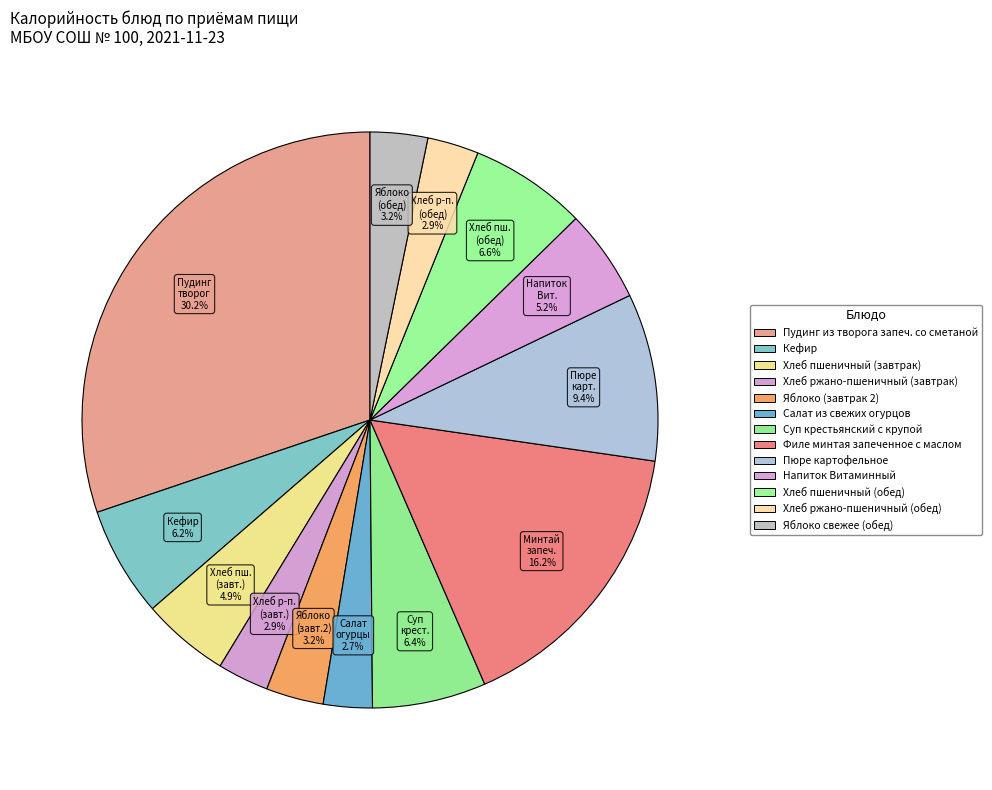

Which slice is the largest?

Пудинг из творога запеч. cо сметаной